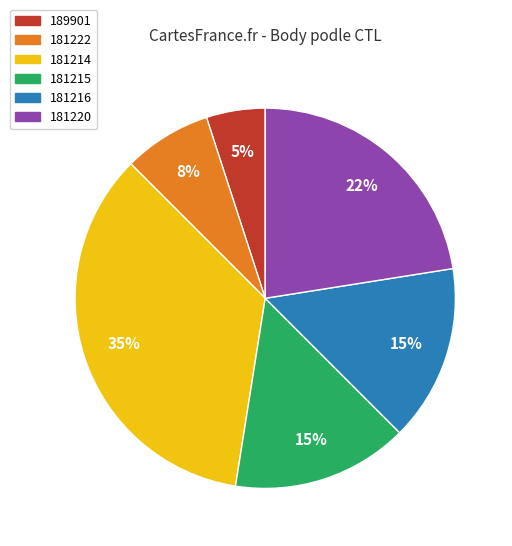

To the nearest percent, what is the average slice percentage?

17%